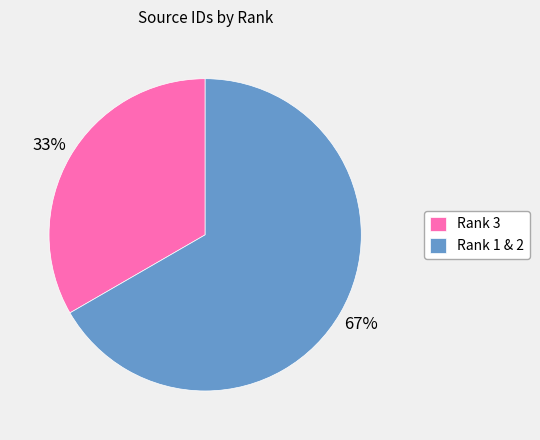

The Rank 1 & 2 slice represents 67% of the pie. True or false?

True